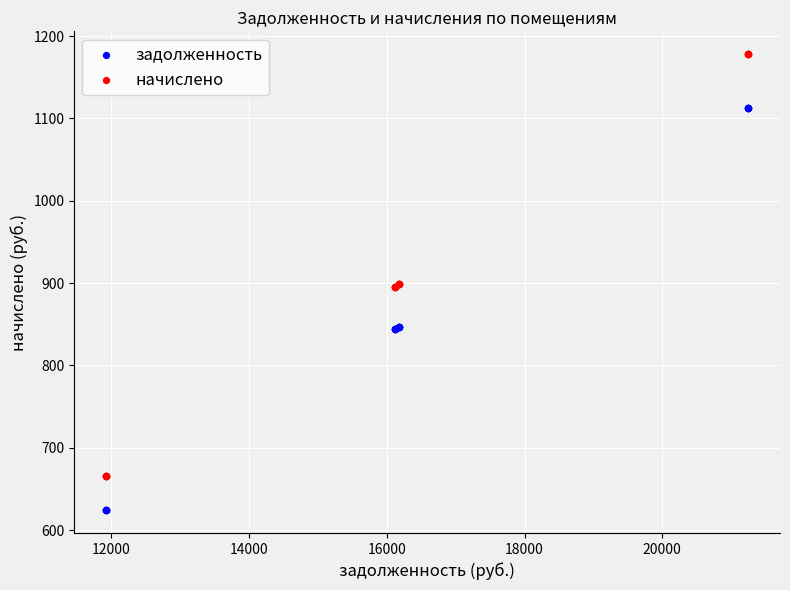

Which series reaches the minimum Y coordinate?

задолженность